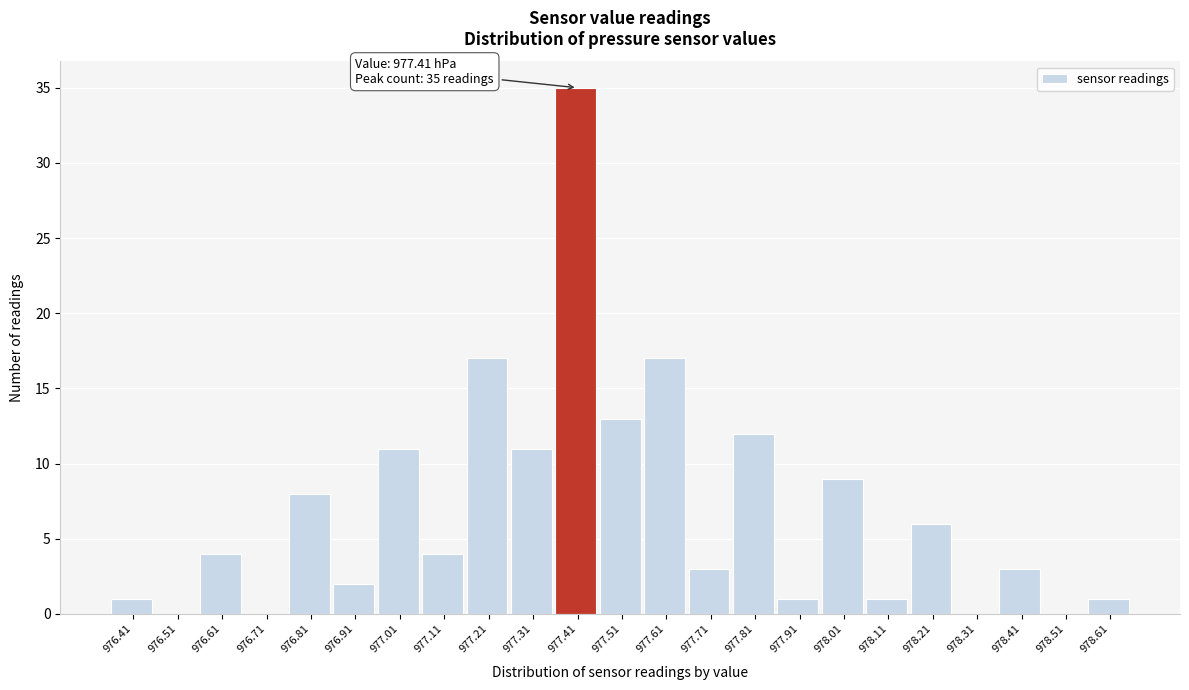

Over which range of the x-axis is the bar tallest?

977.36 to 977.46